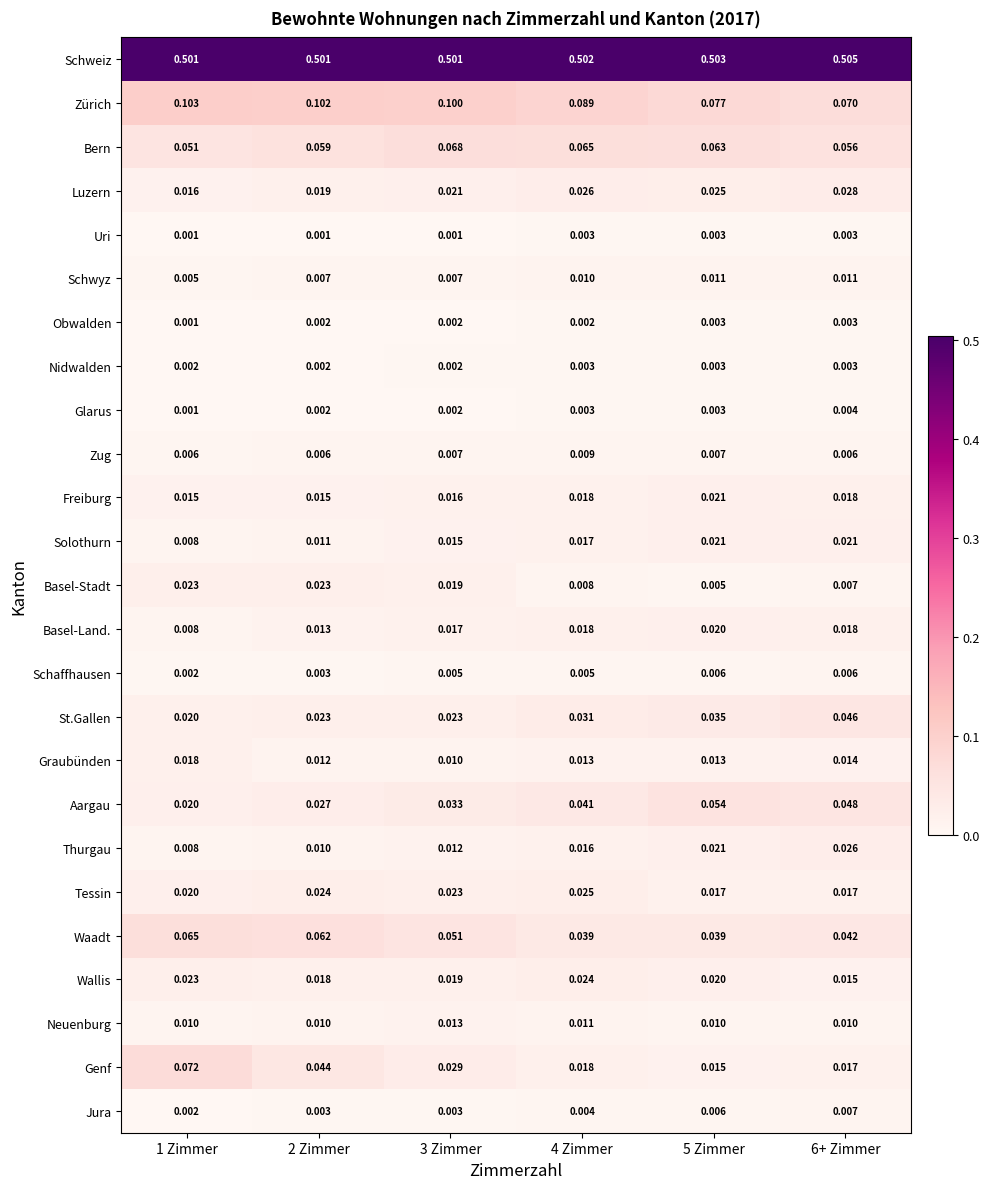

Is the value of Thurgau at 1 Zimmer greater than the value of Glarus at 6+ Zimmer?

Yes